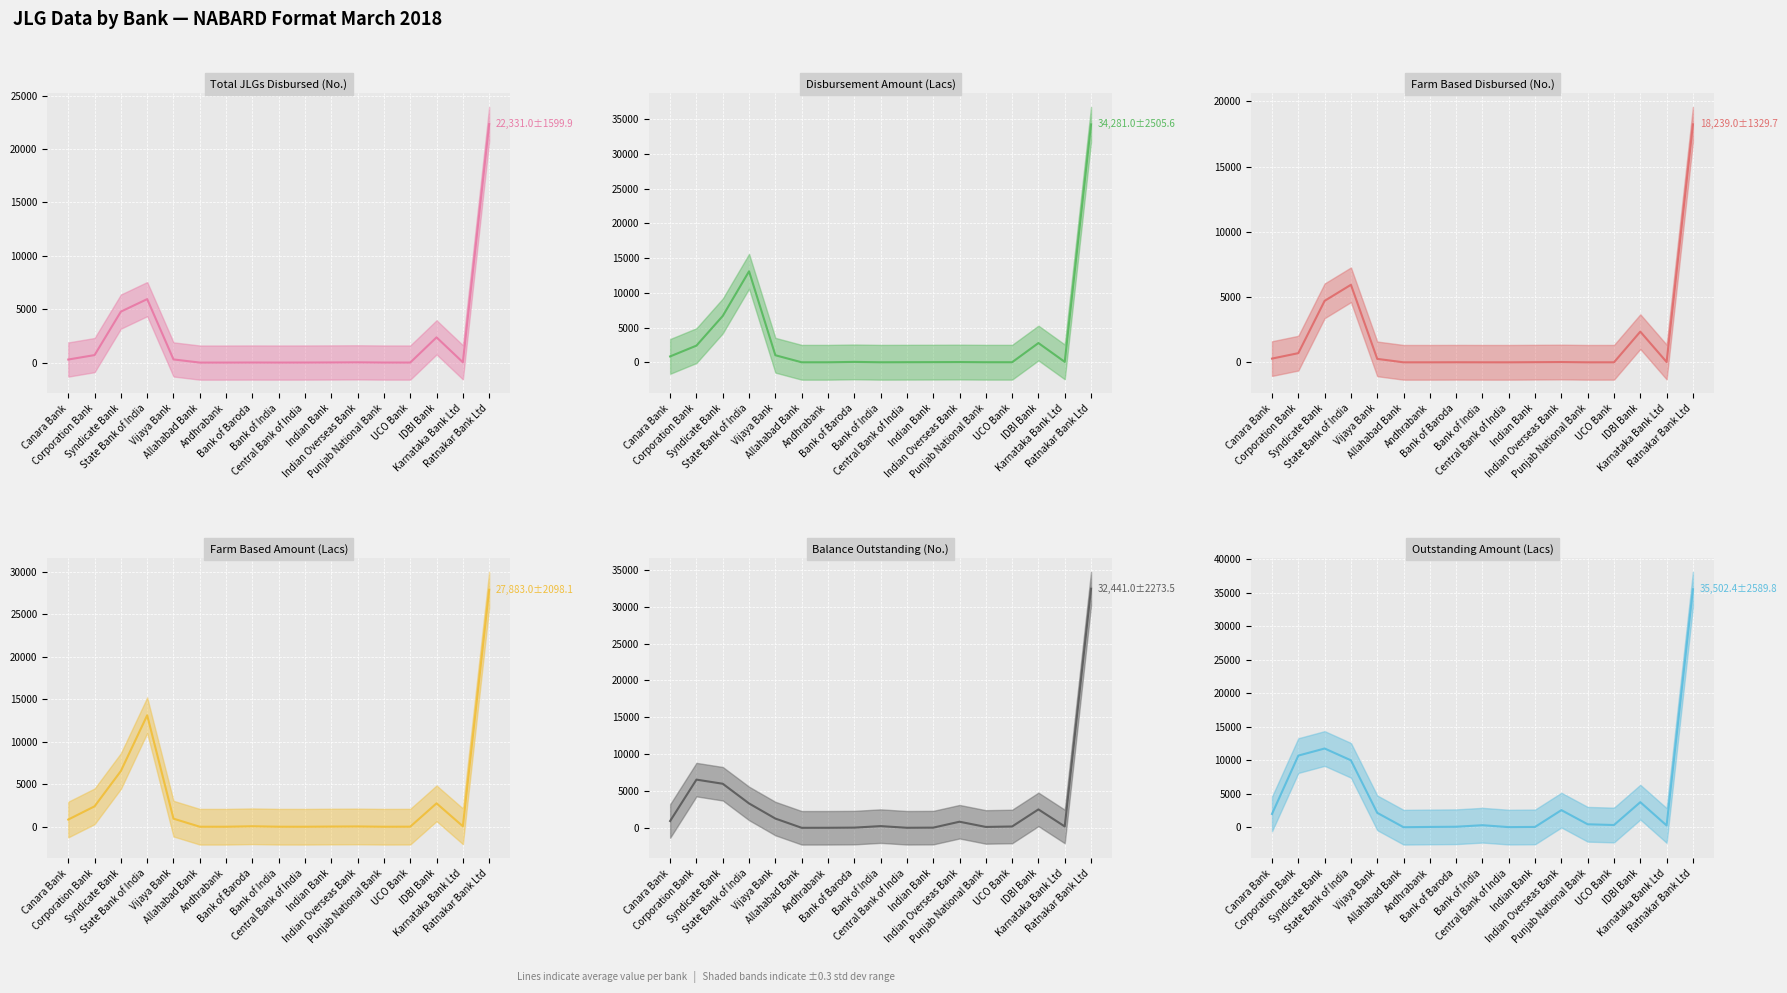

The value of Outstanding Amount (Lacs) at Indian Bank is 44.0. True or false?

True